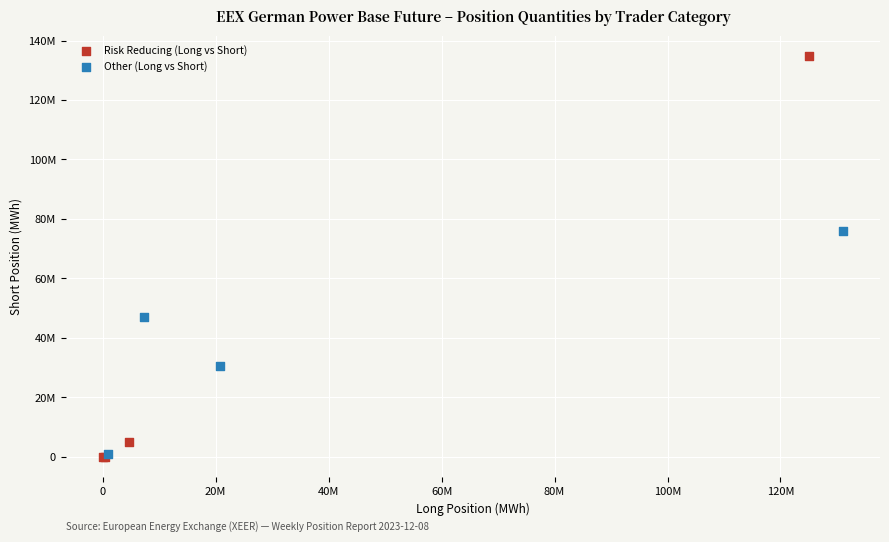

Which series has the widest spread of Y values?

Risk Reducing (Long vs Short)